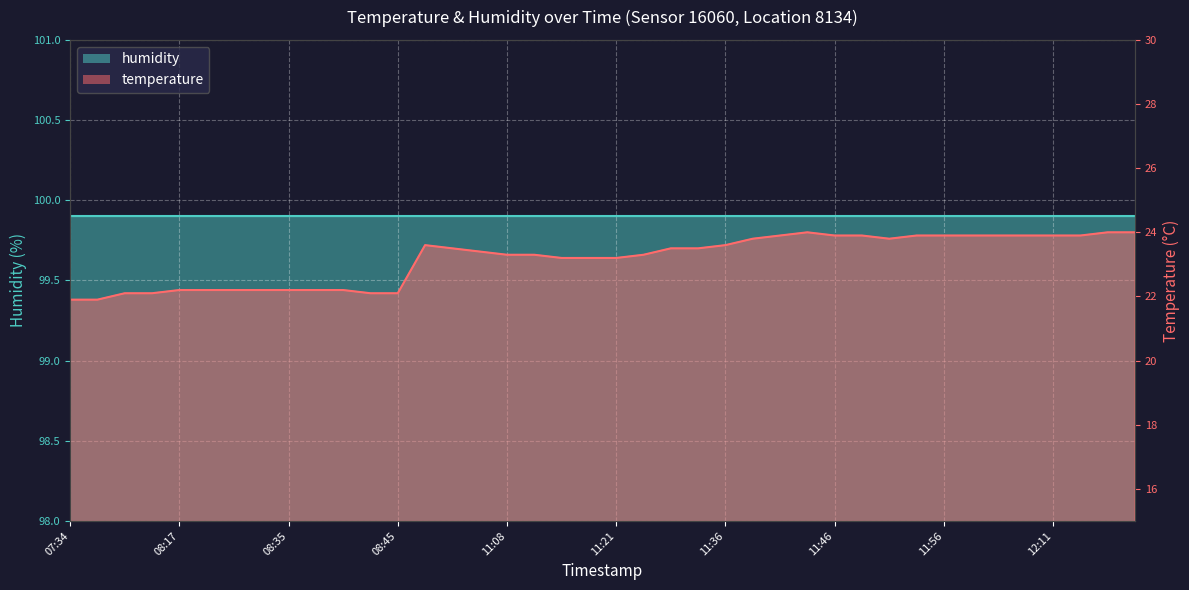

Which label corresponds to the largest value in the chart?

11:43